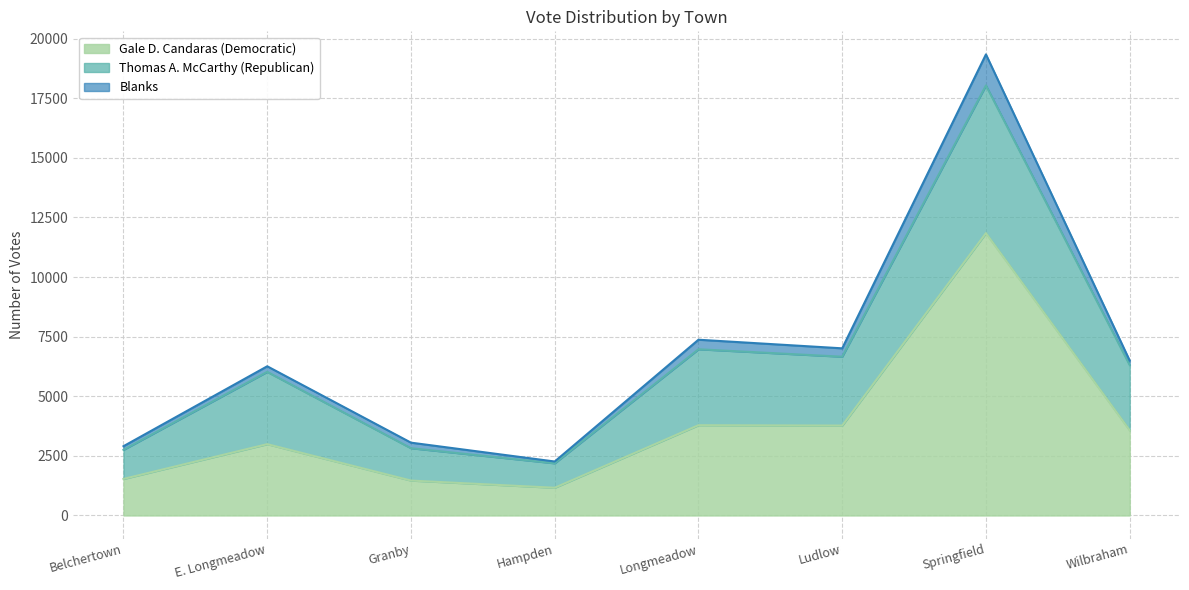

True or false: Gale D. Candaras (Democratic) and Thomas A. McCarthy (Republican) cross at least once.

False